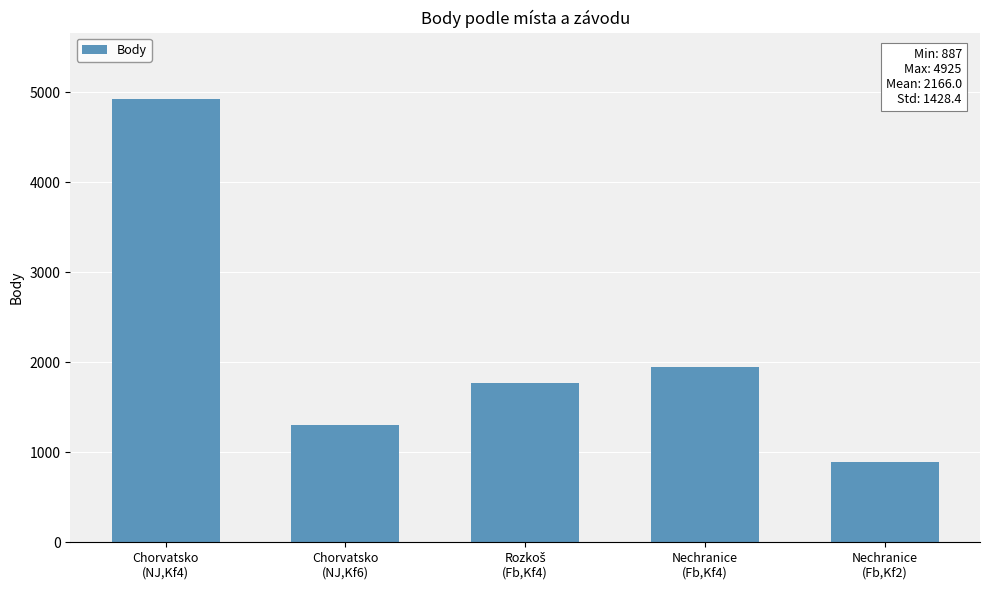

Are the bars horizontal?

No